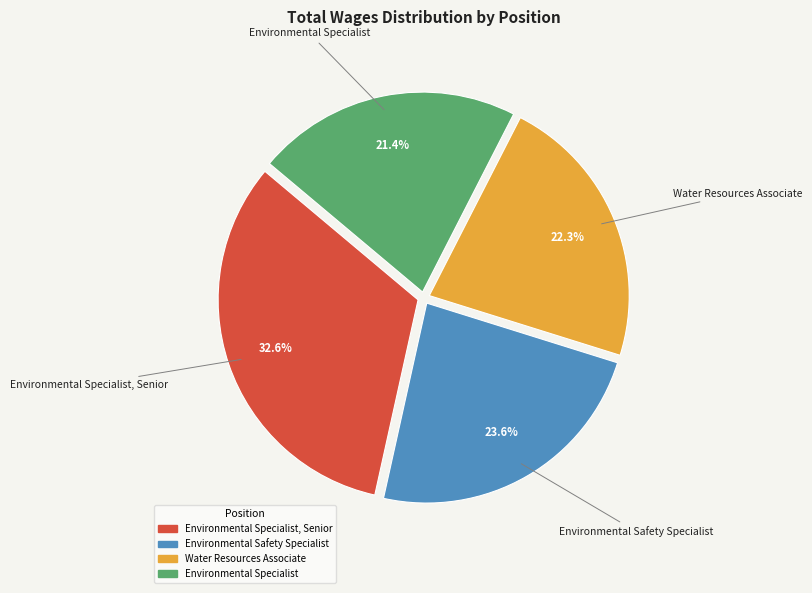

Is there a majority slice in this chart?

No